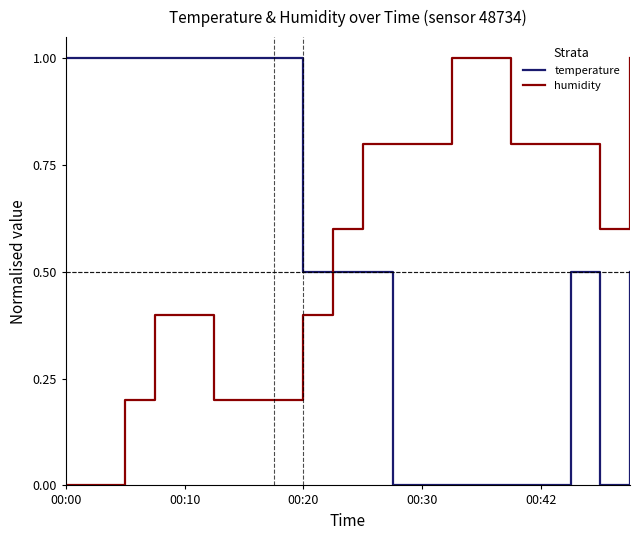

How many times do temperature and humidity cross each other?

1